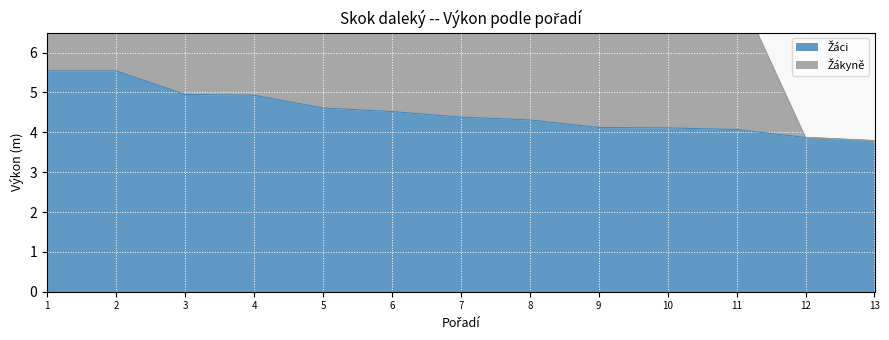

Which label corresponds to the smallest value in the chart?

13